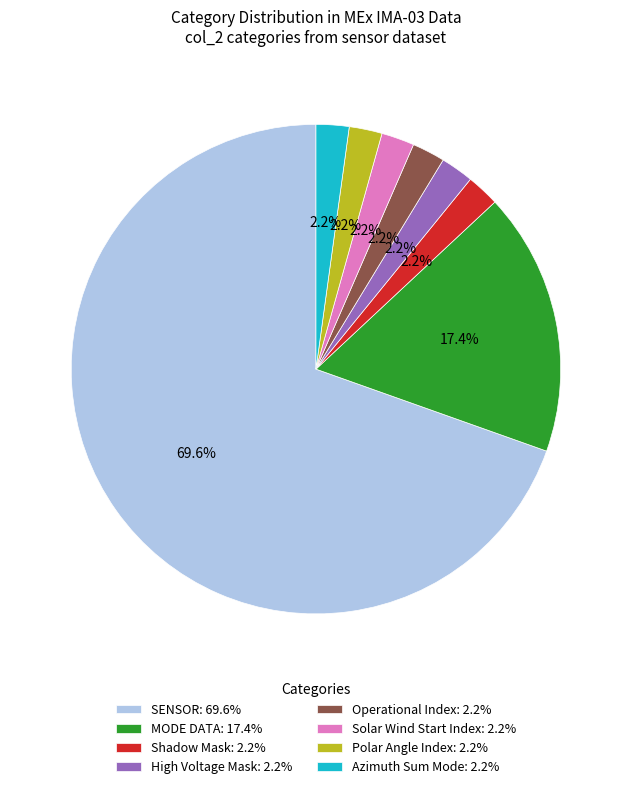

Which category accounts for the majority?

SENSOR